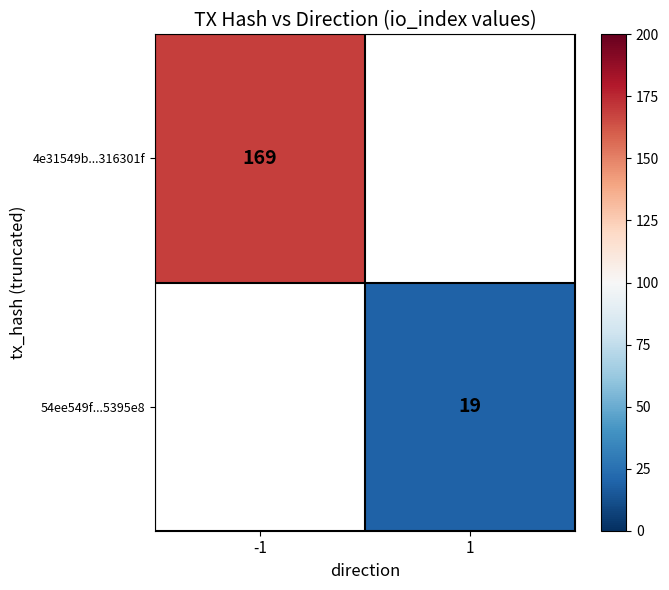

At how many categories does at least one series exceed 66?

1